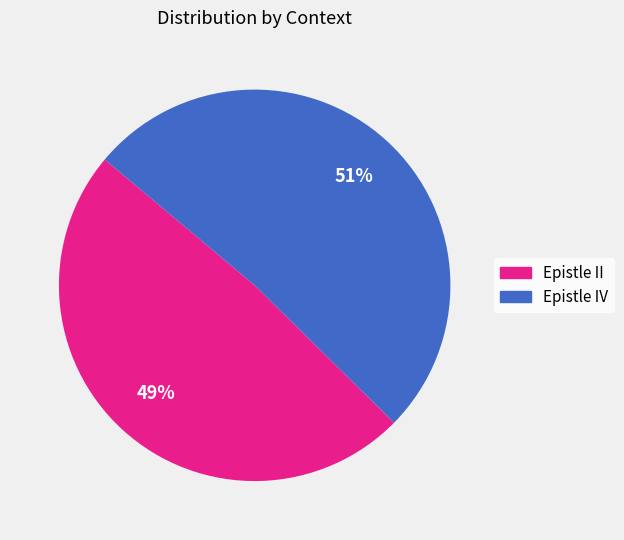

Is there a majority slice in this chart?

Yes